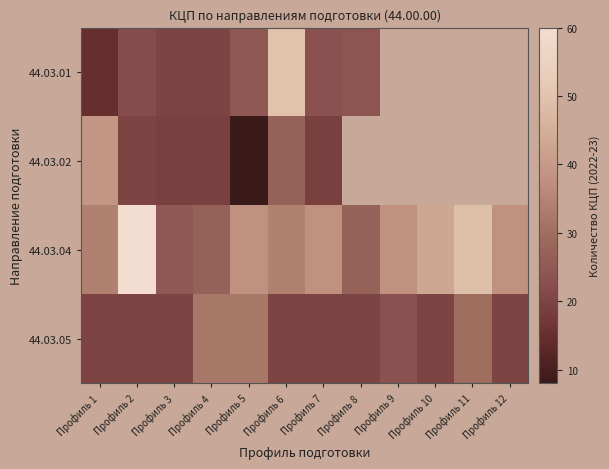

Is the value of 44.03.04 at Профиль 9 greater than the value of 44.03.01 at Профиль 8?

Yes